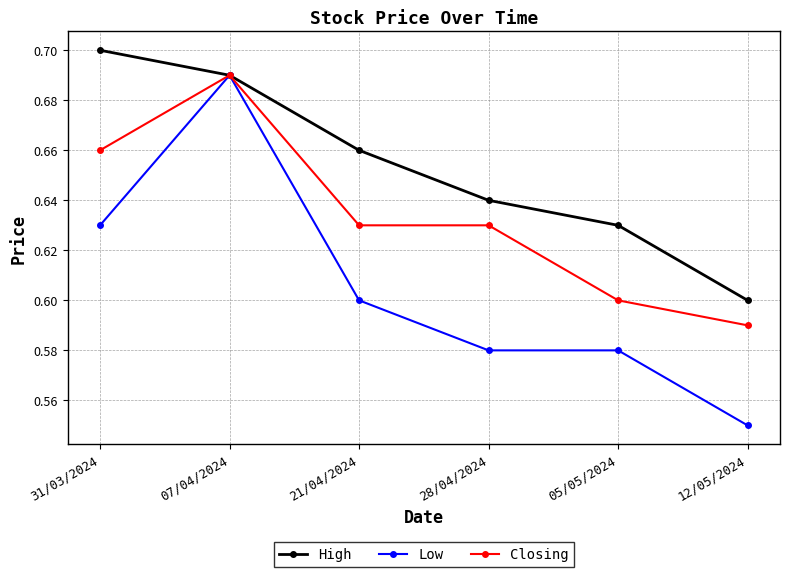

At which category is the sum across all series the highest?

07/04/2024